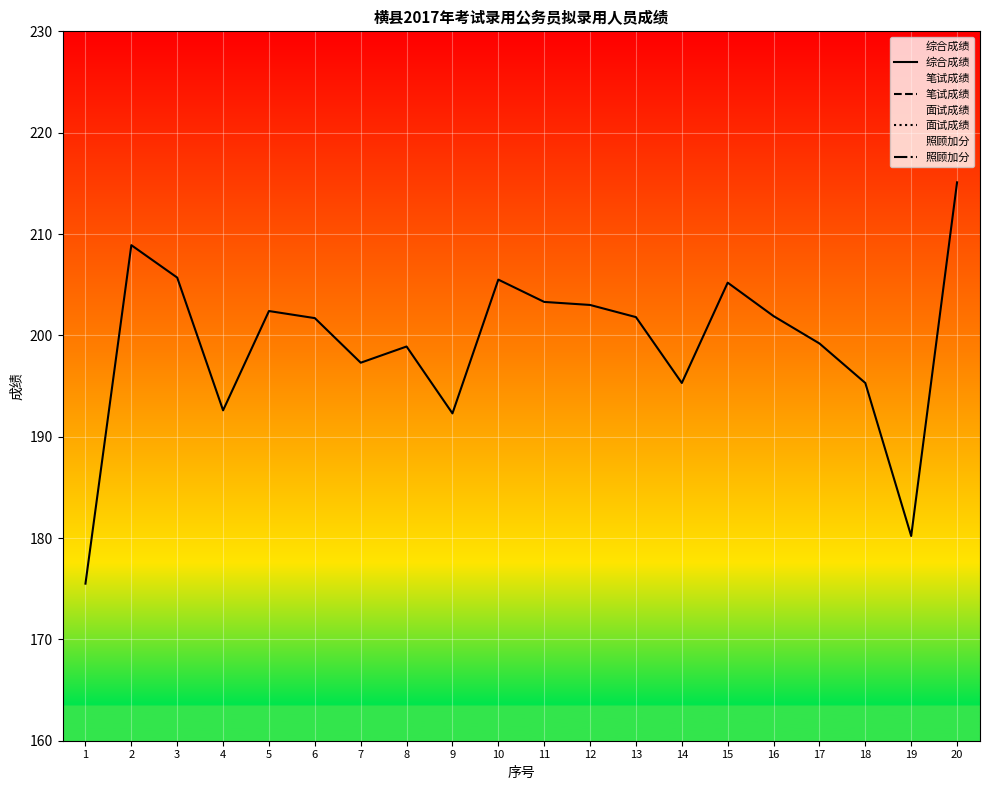

True or false: 面试成绩 has more than 2 points higher than both neighbors.

True